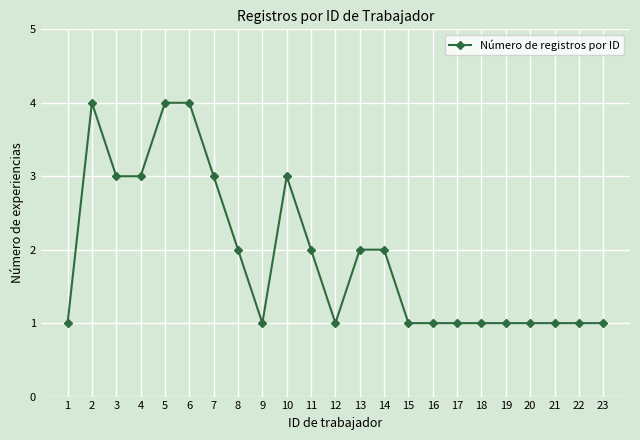

How many data points does each series have?

23